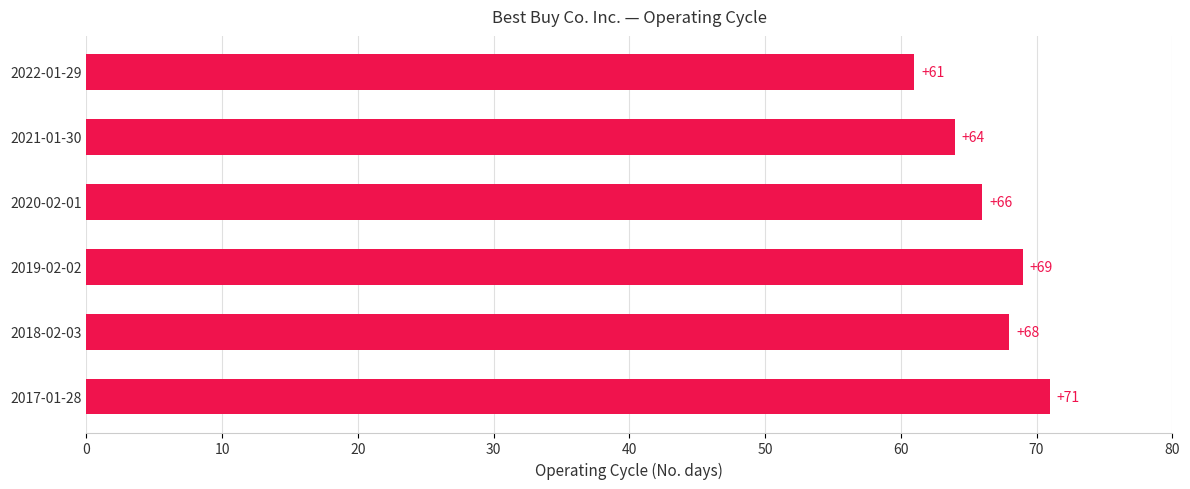

What is the ratio of the value at 2019-02-02 to the value at 2018-02-03?

1.0